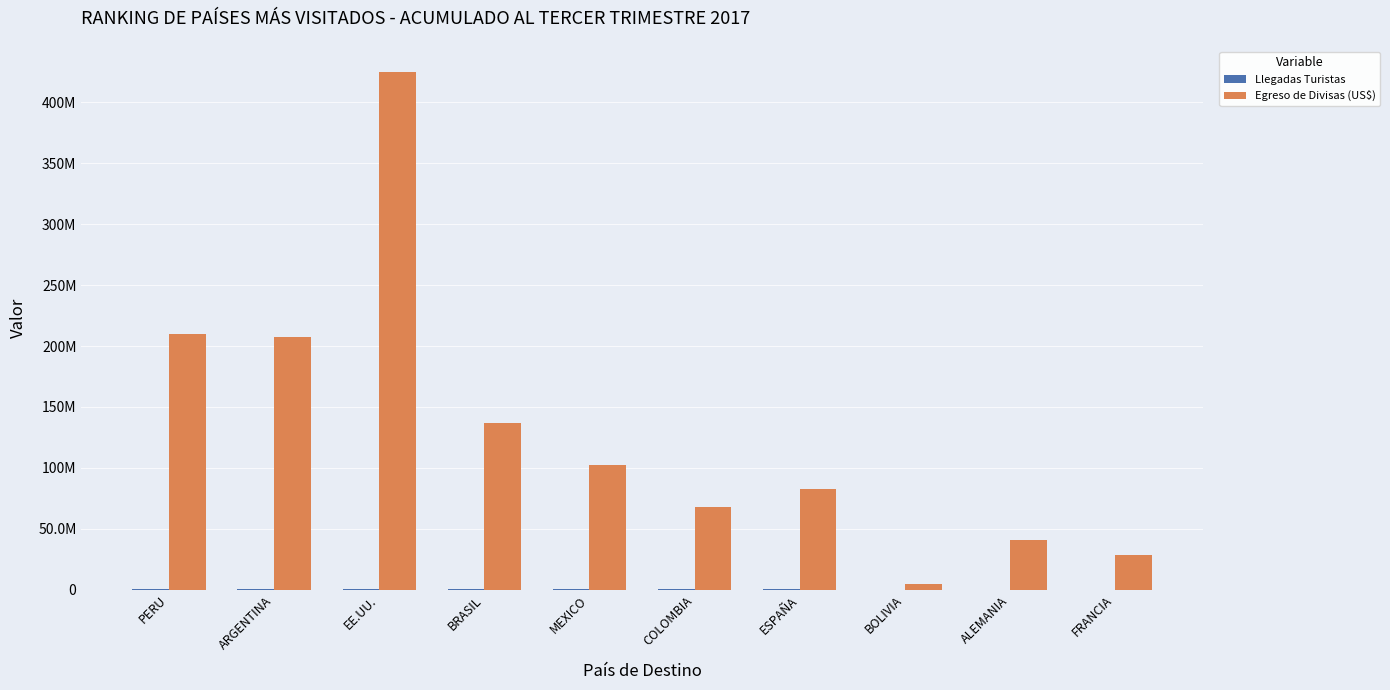

What is the sum of the Egreso de Divisas (US$) values at BRASIL and ESPAÑA?

219829751.8